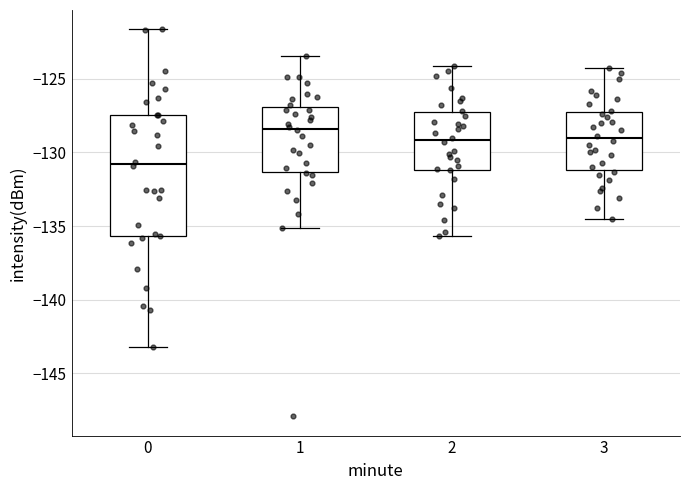

Which box has the lowest median line?

0